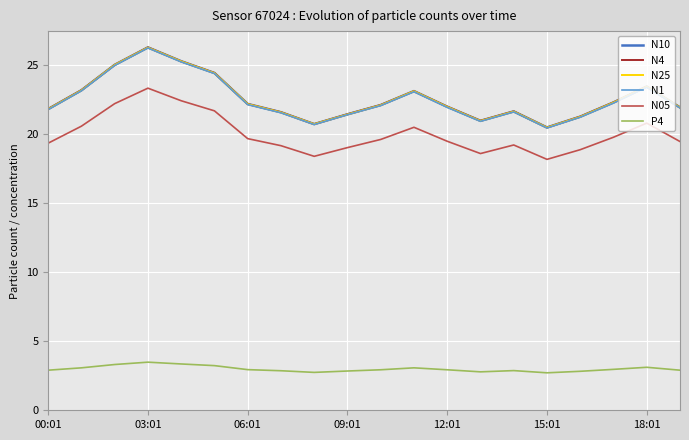

True or false: N1 and P4 cross at least once.

False